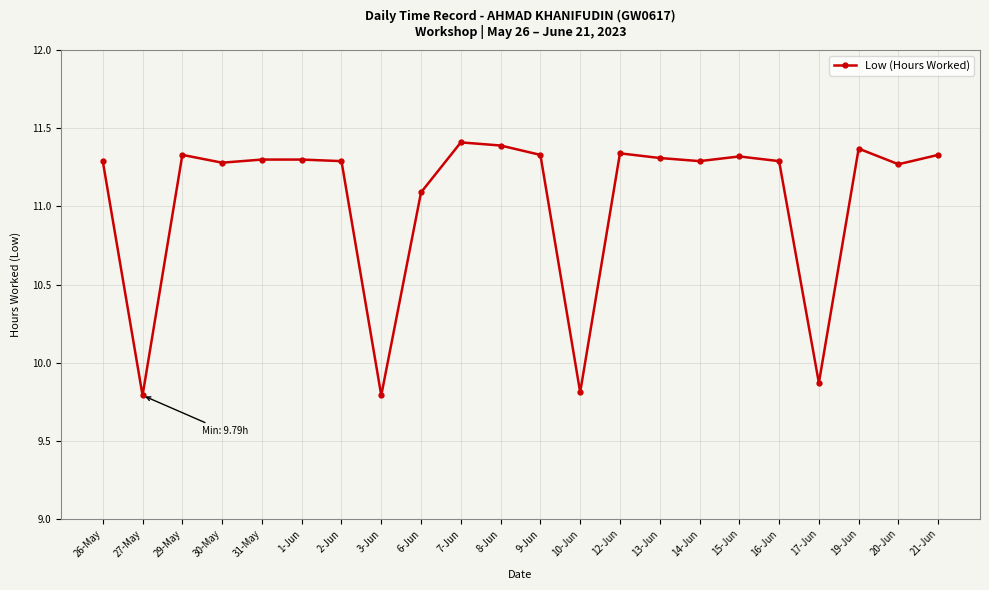

What is the minimum value shown in the chart?

9.8